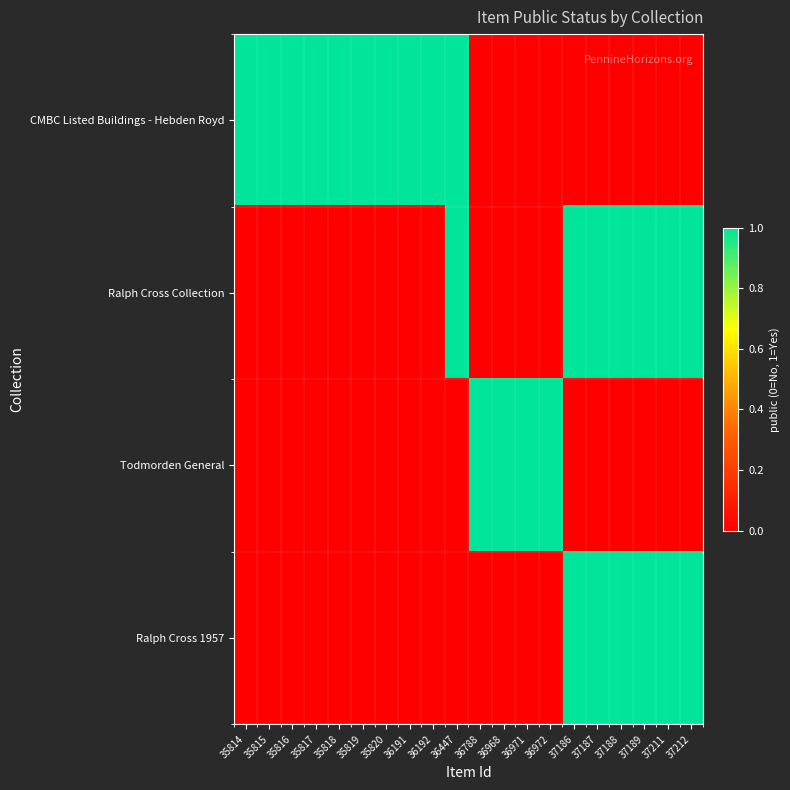

Rank the series at 37189 from lowest to highest value.

CMBC Listed Buildings - Hebden Royd, Todmorden General, Ralph Cross Collection, Ralph Cross 1957